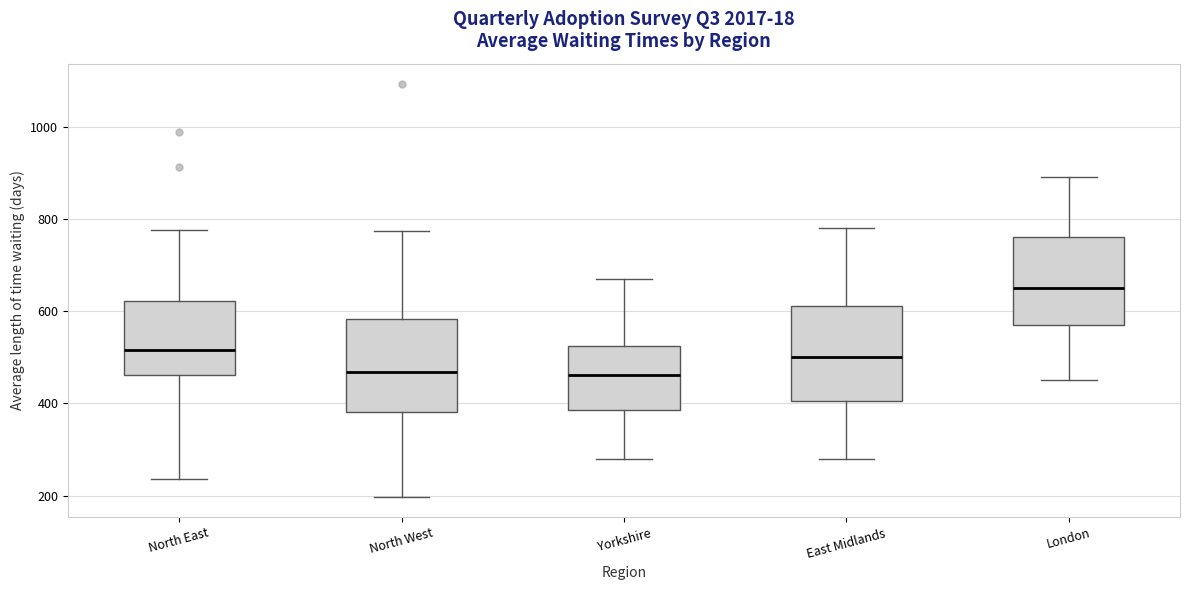

Reading left to right, read every box against the y-axis: the position of its median line, the range the box covers, and the ends of its whiskers. The values are not printed on the chart, so give them approximately, as read against the axis.

North East: median 520, box 460 to 620, whiskers 240 to 780
North West: median 460, box 380 to 580, whiskers 200 to 780
Yorkshire: median 460, box 380 to 520, whiskers 280 to 680
East Midlands: median 500, box 400 to 620, whiskers 280 to 780
London: median 660, box 580 to 760, whiskers 460 to 900